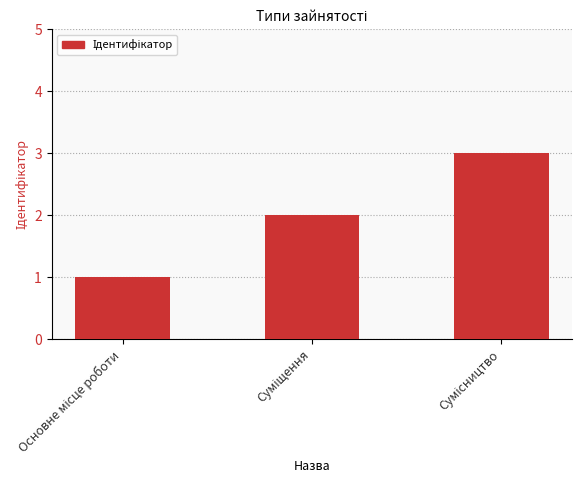

What is the greatest value displayed?

3